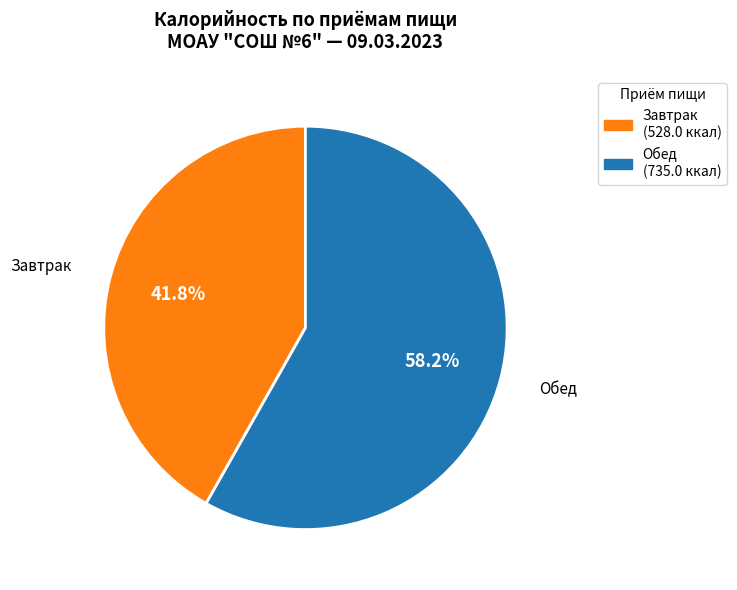

Rank the categories by value from highest to lowest.

Обед, Завтрак